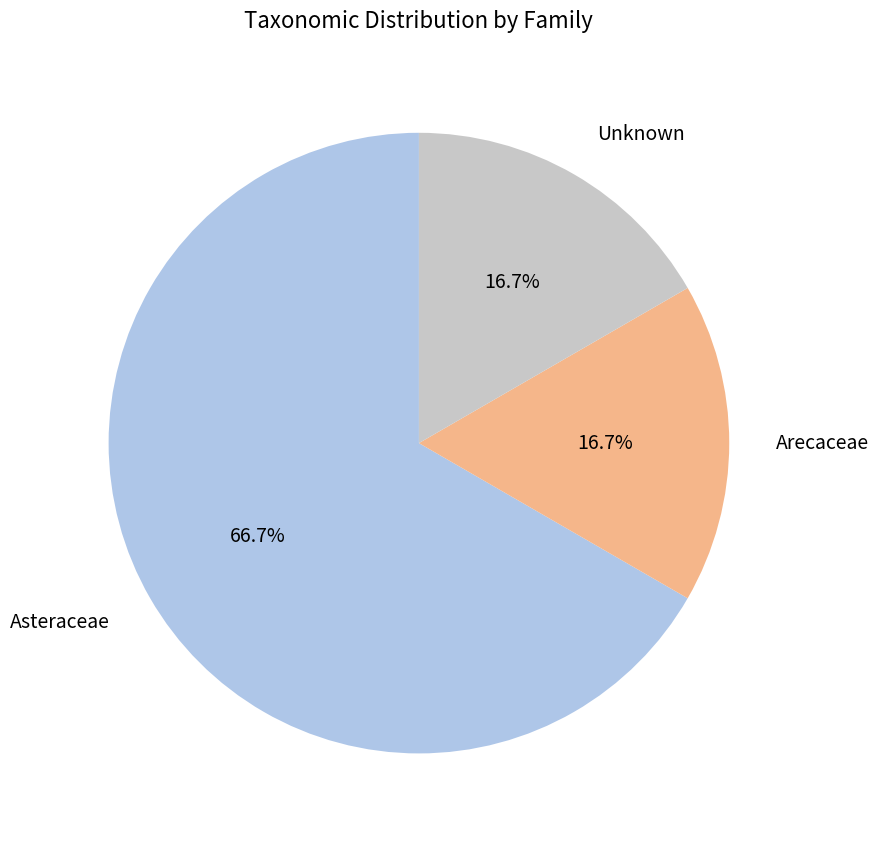

Is there a majority slice in this chart?

Yes